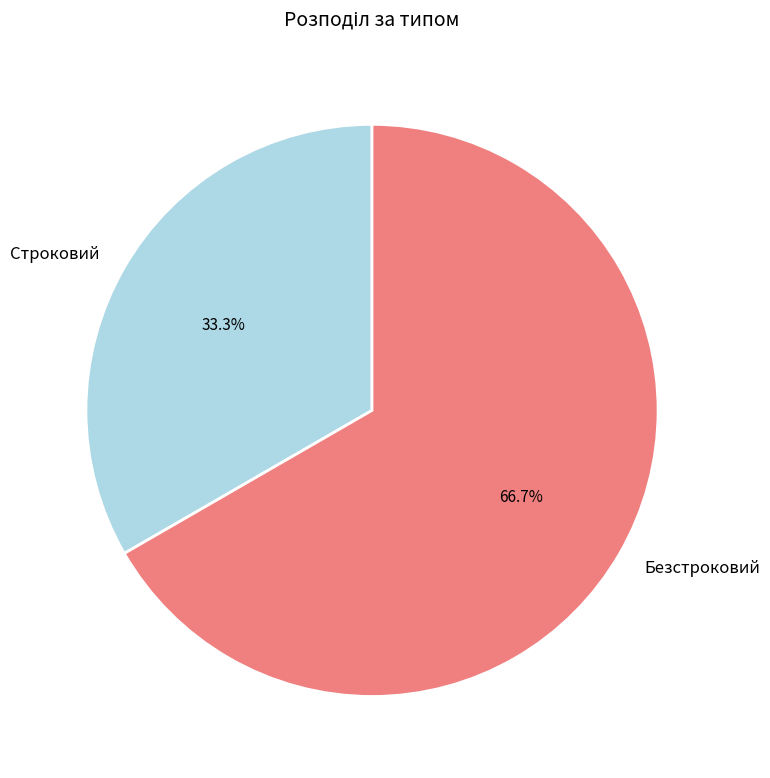

How many slices are in this pie chart?

2